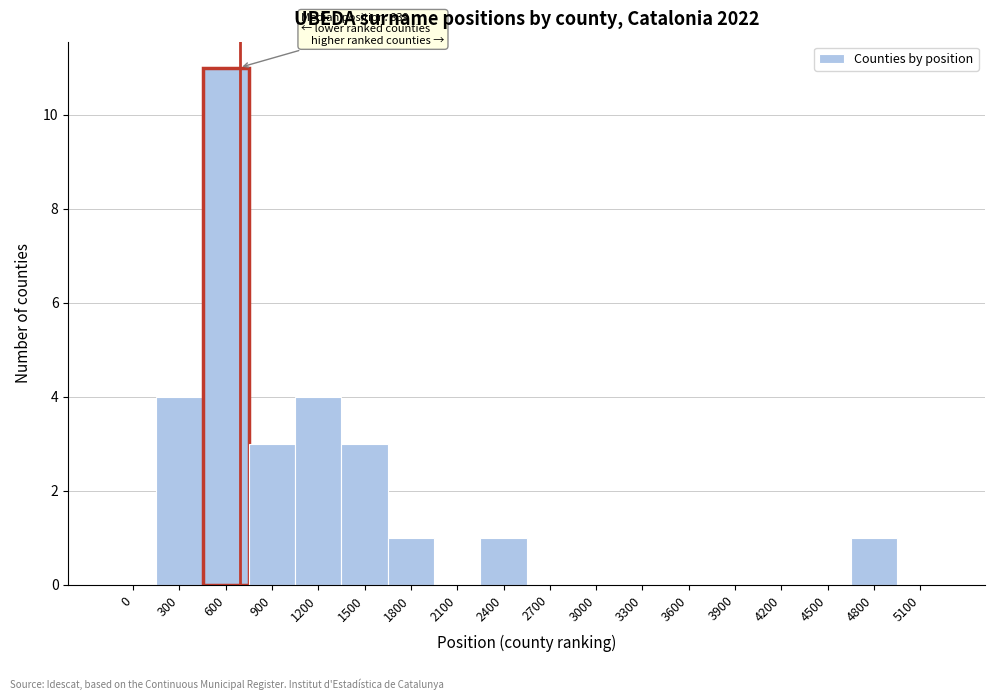

Reading right to left, transcribe all the data shown in this chart.

5100=0	4800=1	4500=0	4200=0	3900=0	3600=0	3300=0	3000=0	2700=0	2400=1	2100=0	1800=1	1500=3	1200=4	900=3	600=11	300=4	0=0